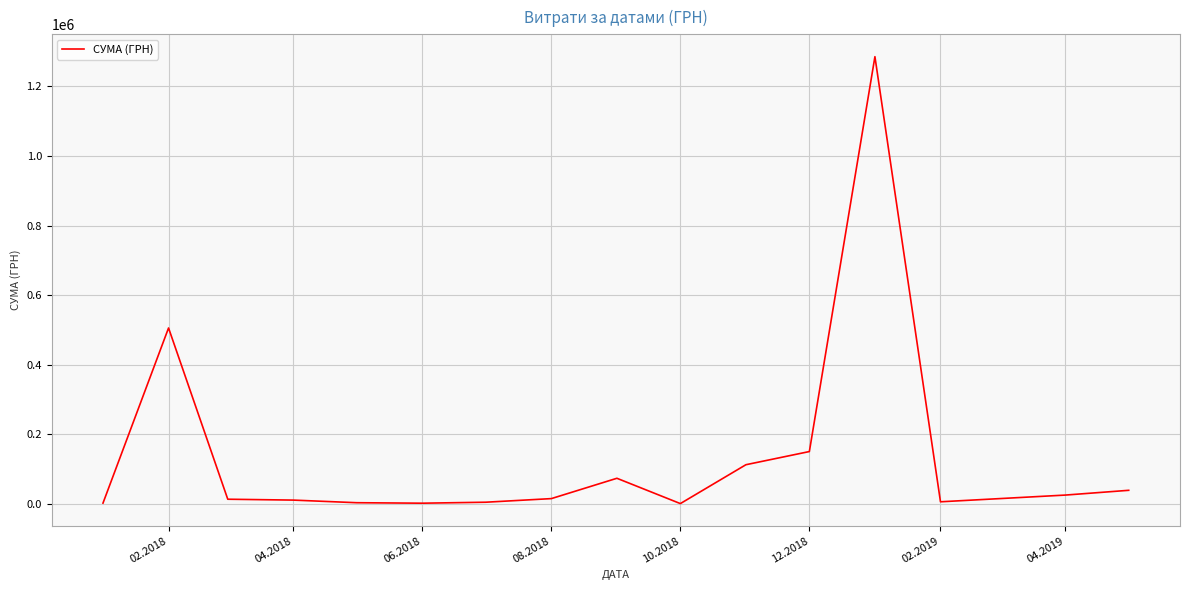

What is the greatest value displayed?

1285754.9